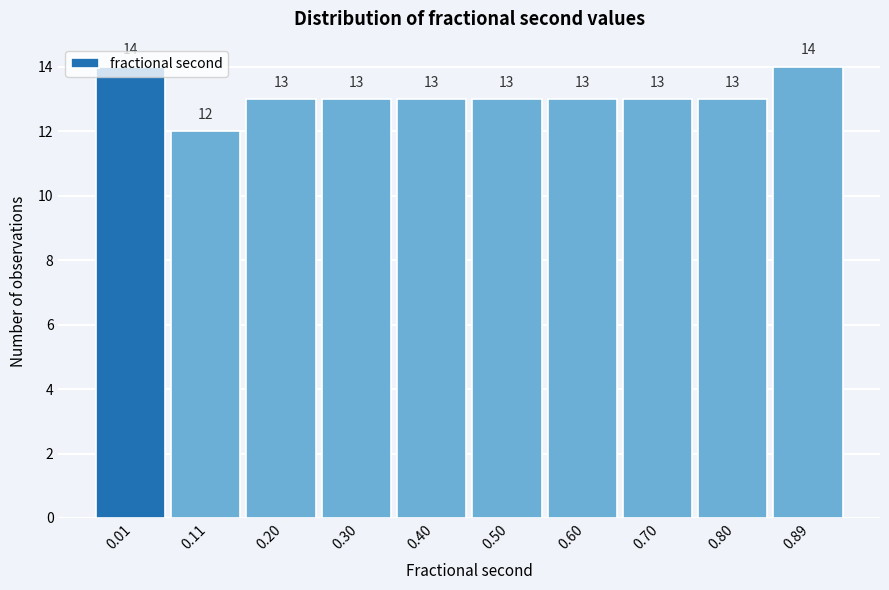

Is it true that the value at 0.30 is 13?

True